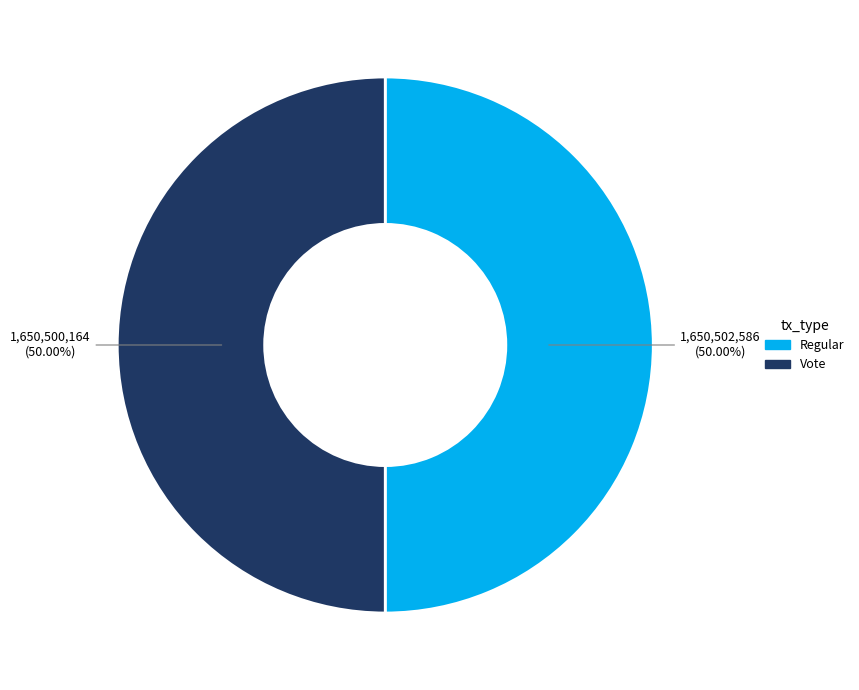

How many segments does this pie chart have?

2